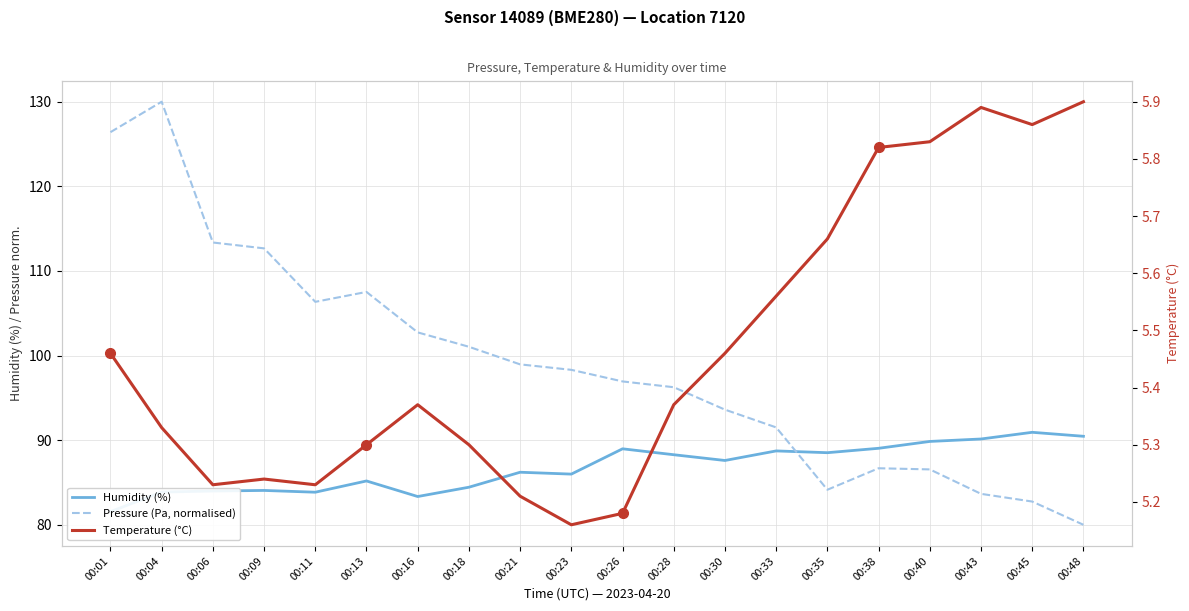

Which series has the largest total across all categories?

Pressure (Pa, normalised)